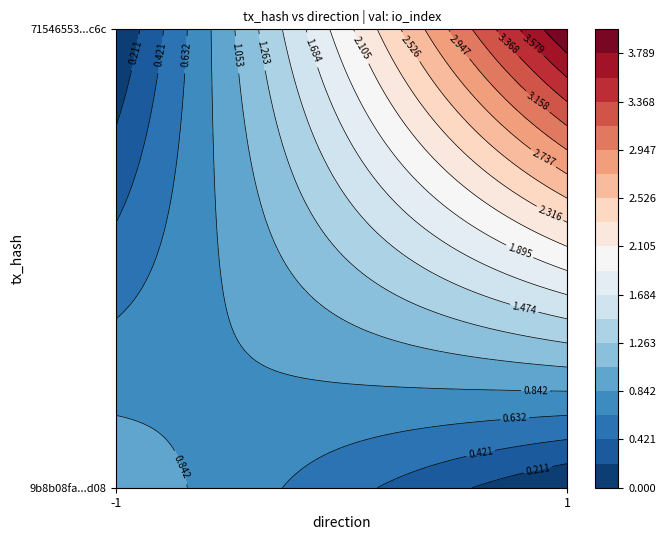

The value of 71546553424b64e1e78f1c7faad509e2cc24b6c at 1 is 6. True or false?

False